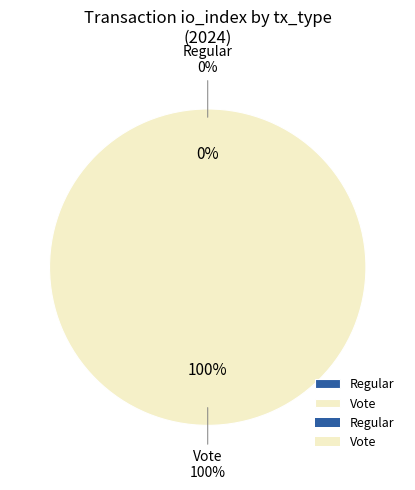

How many segments does this pie chart have?

2